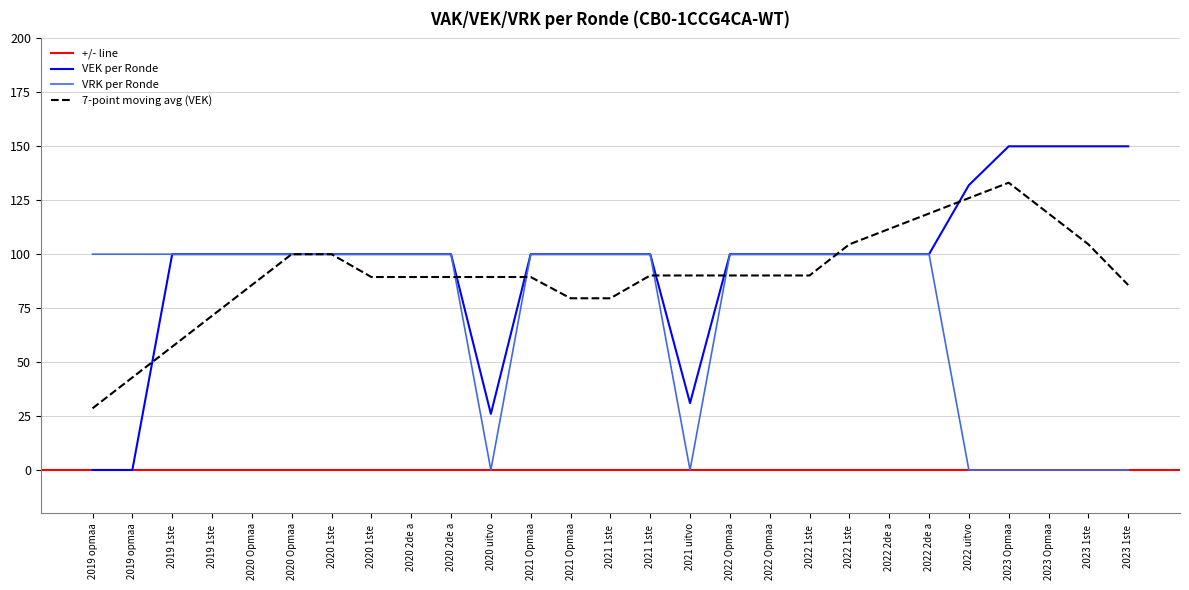

Reading left to right, extract all data points from this chart.

VEK: 0	0	100	100	100	100	100	100	100	100	26	100	100	100	100	31	100	100	100	100	100	100	132	150	150	150	150
VRK: 100	100	100	100	100	100	100	100	100	100	0	100	100	100	100	0	100	100	100	100	100	100	0	0	0	0	0